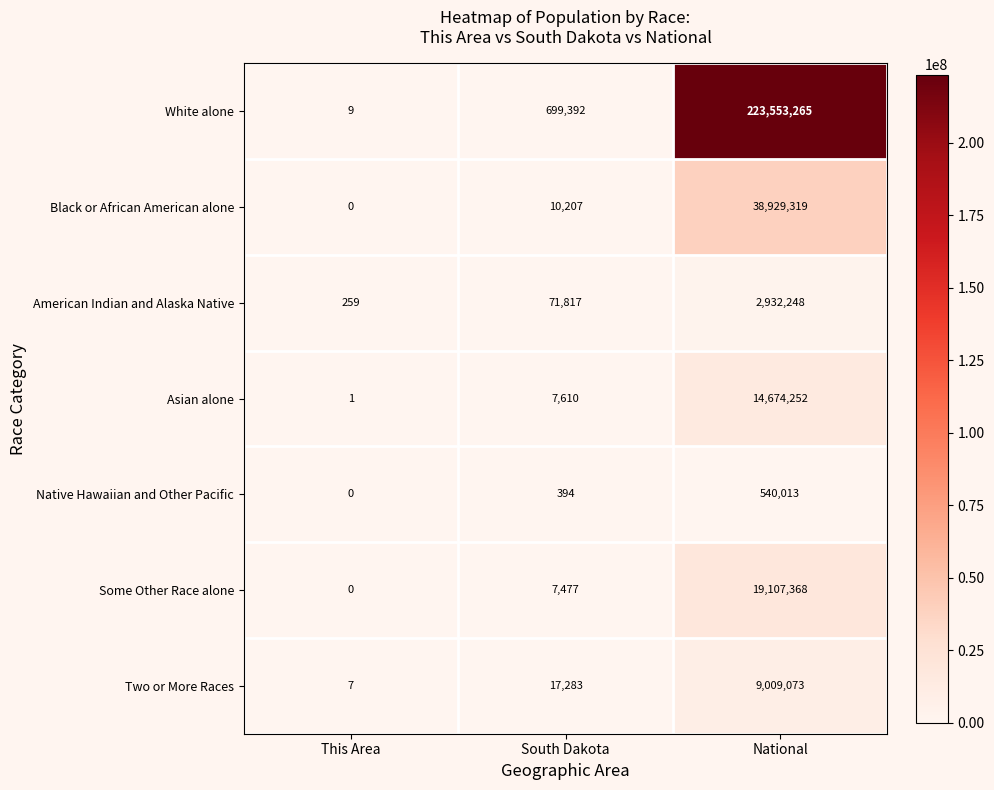

Which series changed the most between This Area and National?

White alone